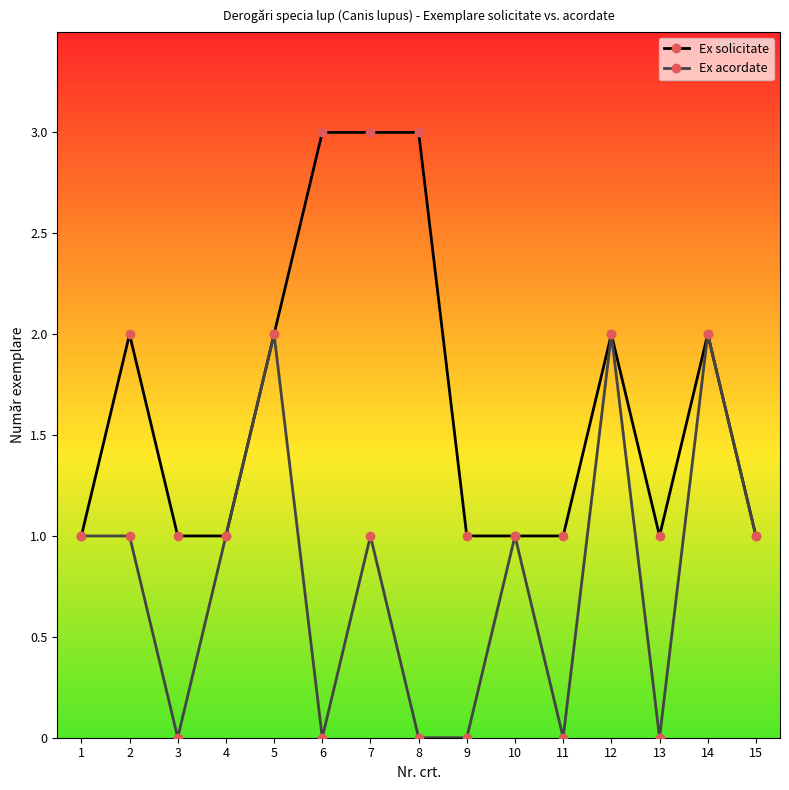

Where is the first local minimum for Ex acordate?

3